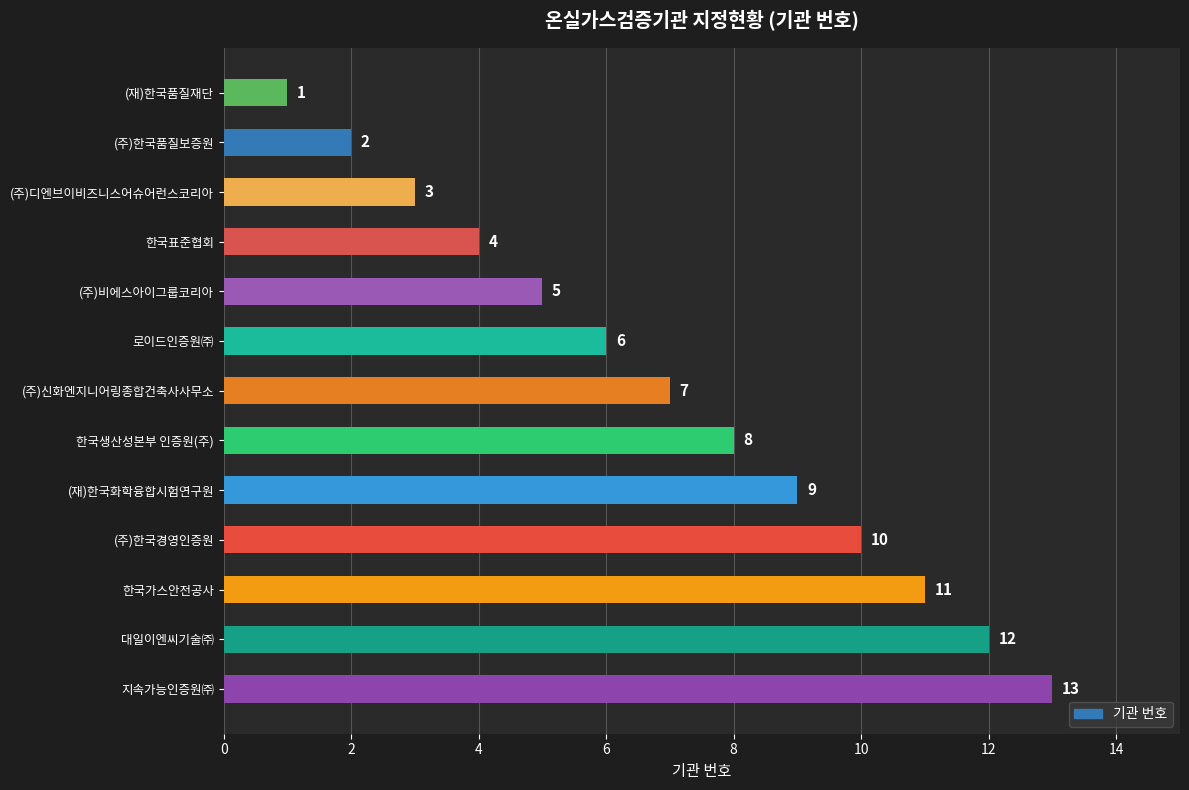

What is the approximate value at 지속가능인증원㈜?

13